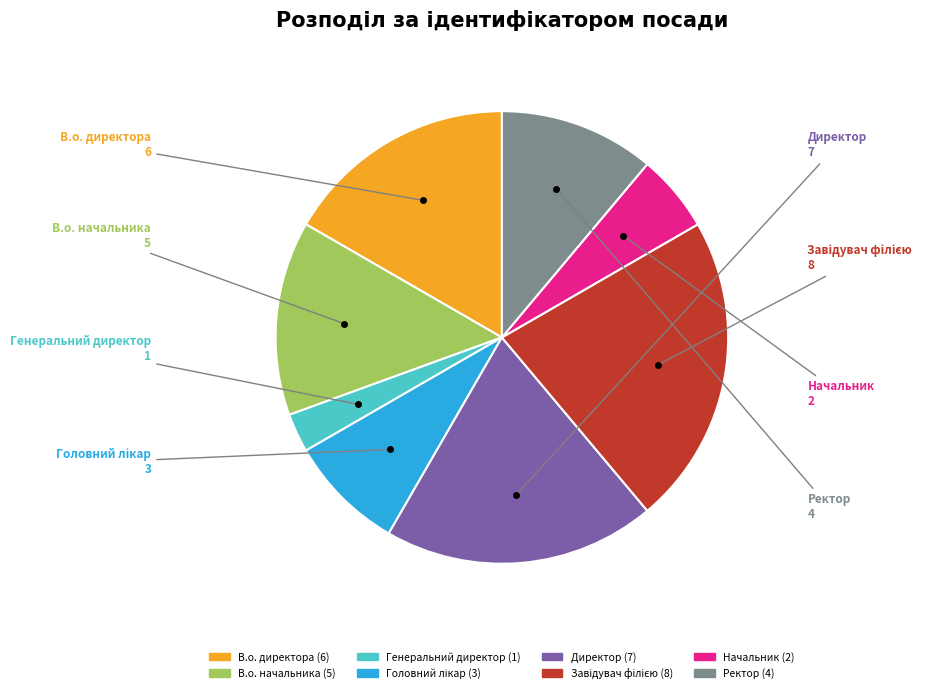

True or false: В.о. начальника accounts for 20% of the total.

False